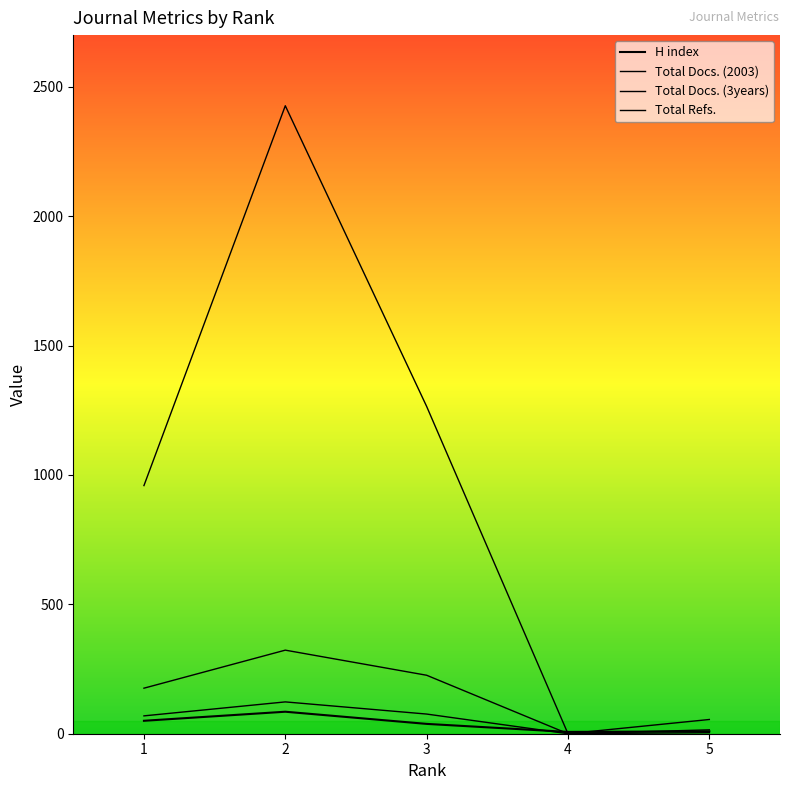

What is the difference between the highest and lowest values at 4?

7